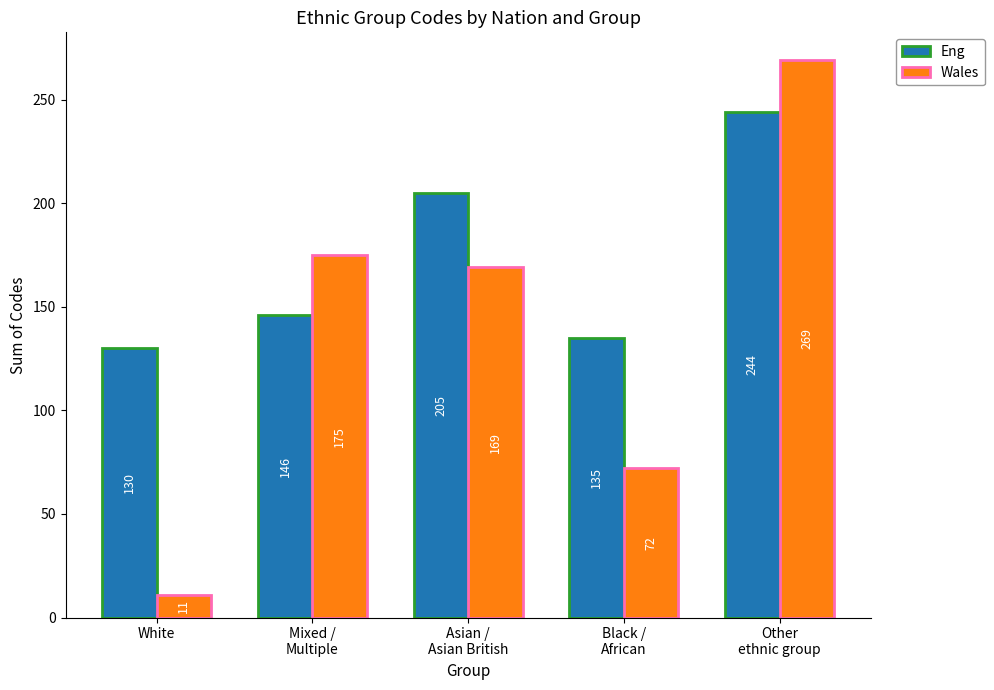

Is it true that Wales equals 269 at Other
ethnic group?

True